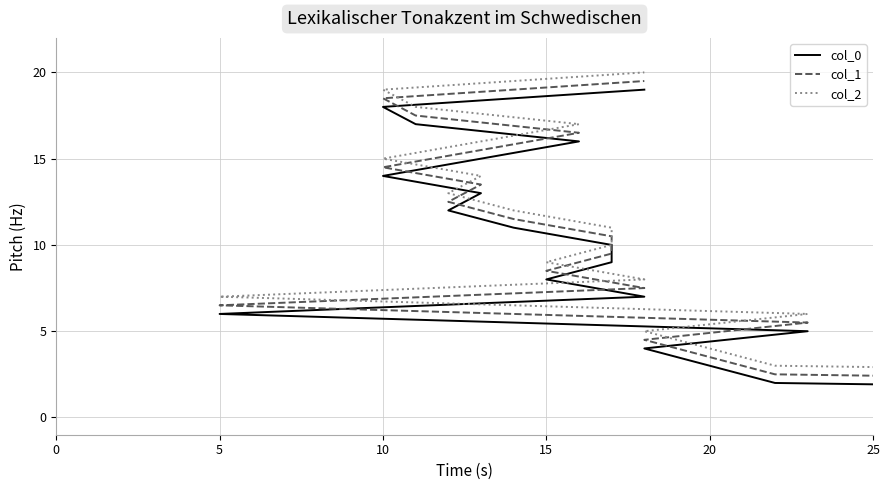

Which series has the widest spread of values?

col_0